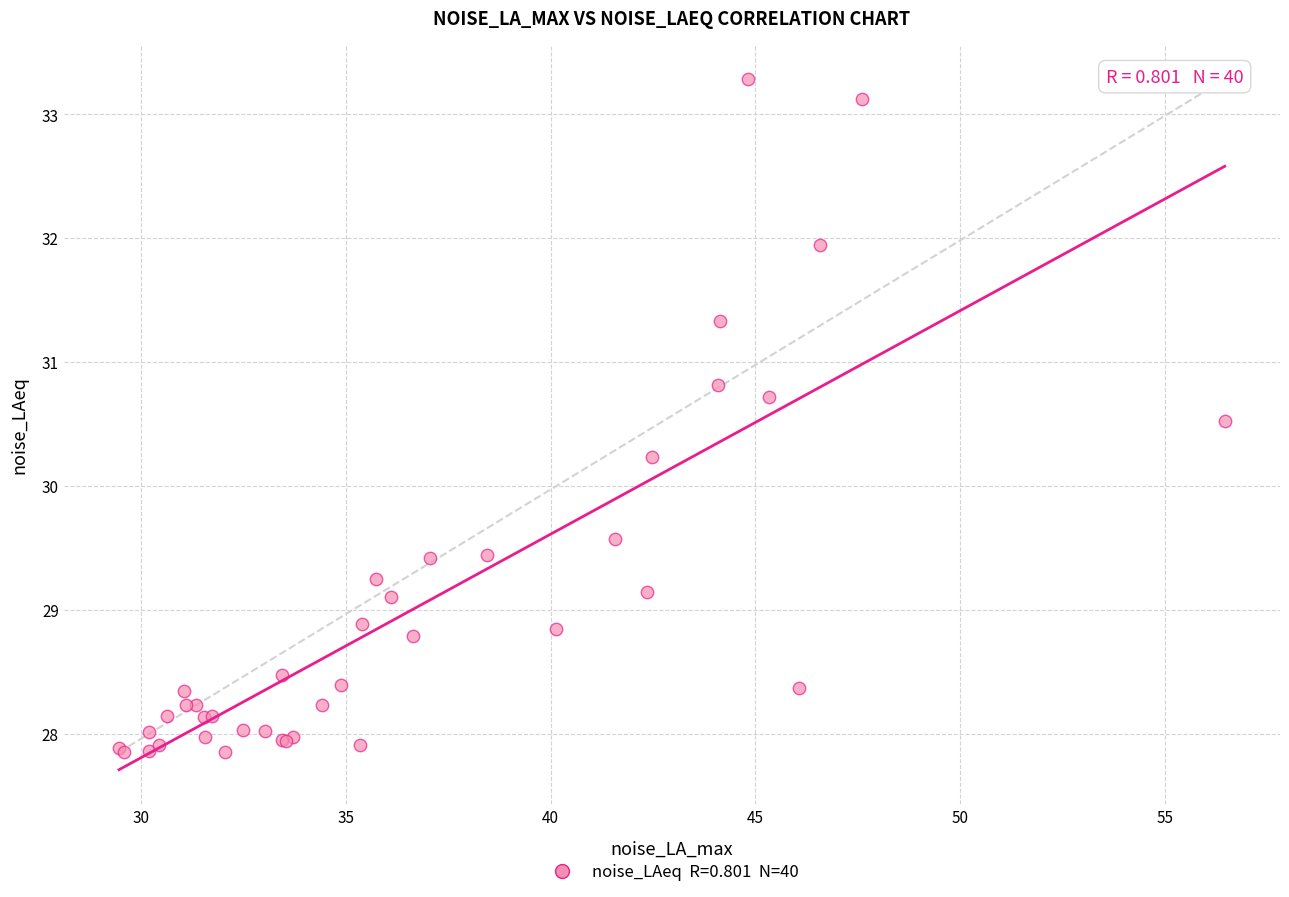

What Y value in the scatter plot is closest to 30?

30.2